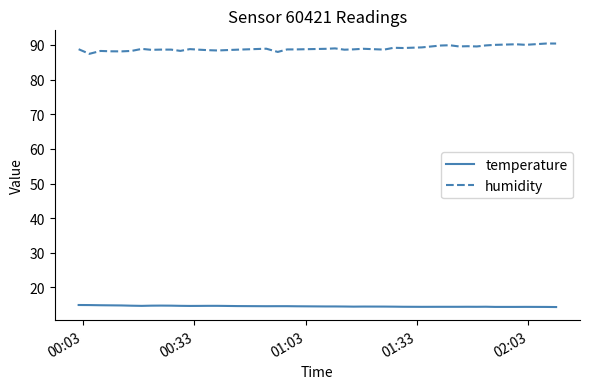

At how many categories does at least one series exceed 75?

40